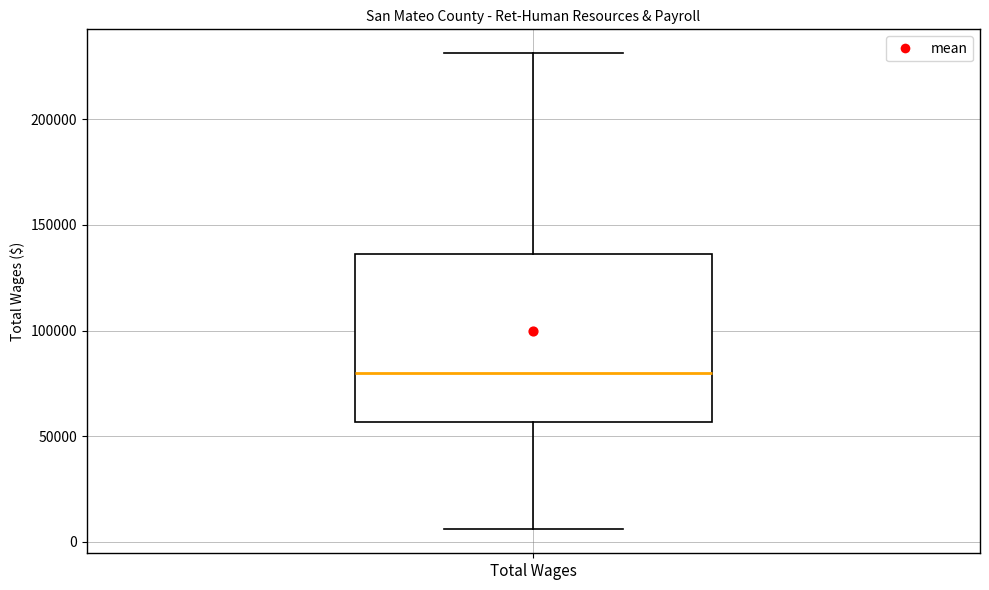

Transcribe this box plot: give where the median line is, the range the box spans, and where the two whiskers end, as read against the y-axis. The values are not printed on the chart, so give them approximately, as read against the axis.

median 80000, box 55000 to 135000, whiskers 5000 to 230000